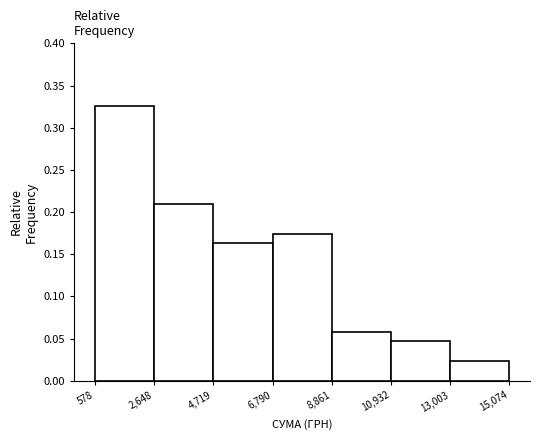

Reading left to right, list every bar in this chart as the range it spans on the x-axis followed by its height. The values are not printed on the chart, so give them approximately, as read against the axis.

578 to 2,648: 0.325
2,648 to 4,719: 0.210
4,719 to 6,790: 0.165
6,790 to 8,861: 0.175
8,861 to 10,932: 0.060
10,932 to 13,003: 0.045
13,003 to 15,074: 0.025